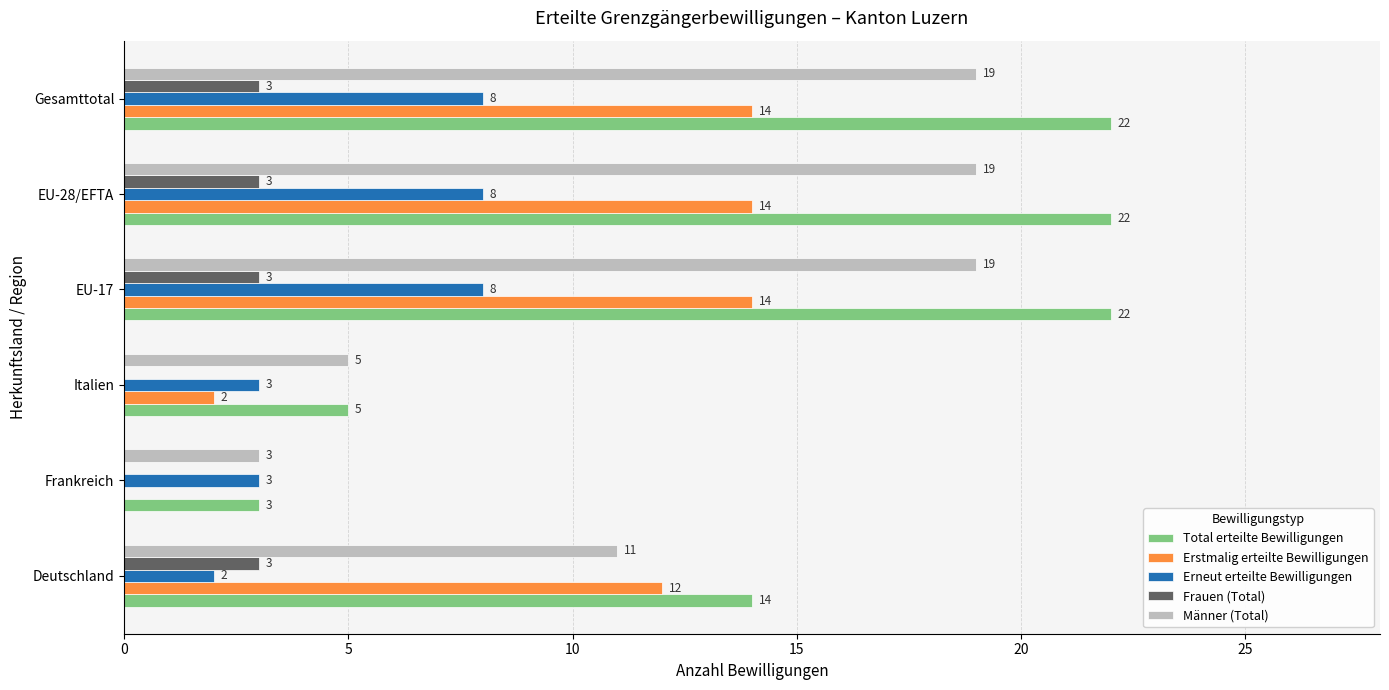

The value of Frauen (Total) at Italien is 0. True or false?

True